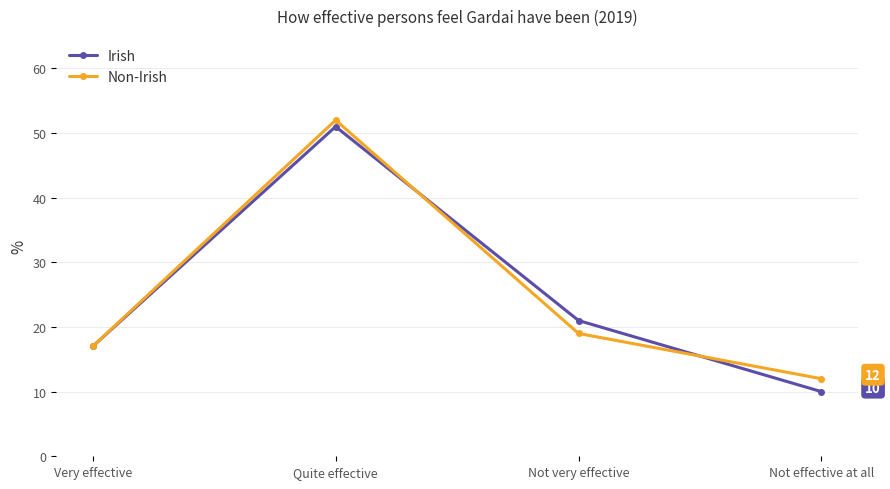

Rank the series by their maximum value, from highest to lowest.

Non-Irish, Irish